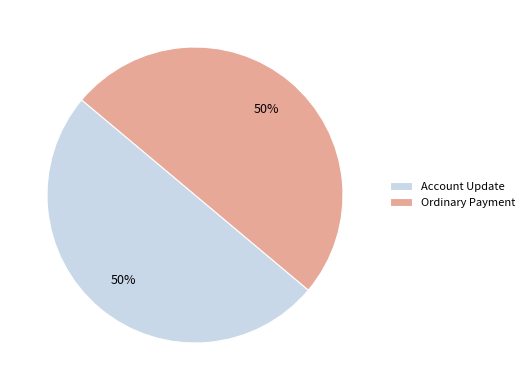

To the nearest percent, what is the combined percentage of Ordinary Payment and Account Update?

100%